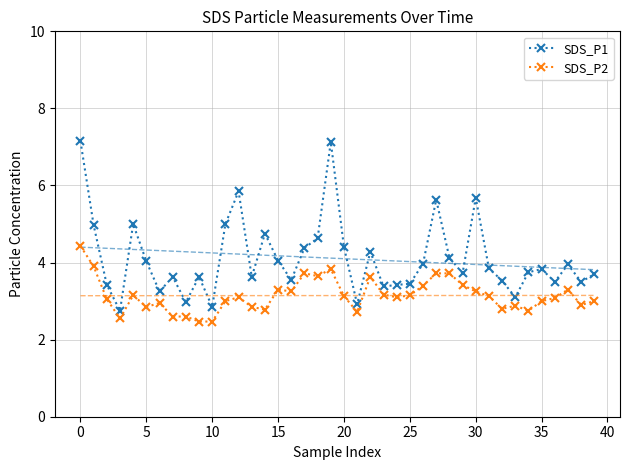

What is the total value across all series at 18?

8.3